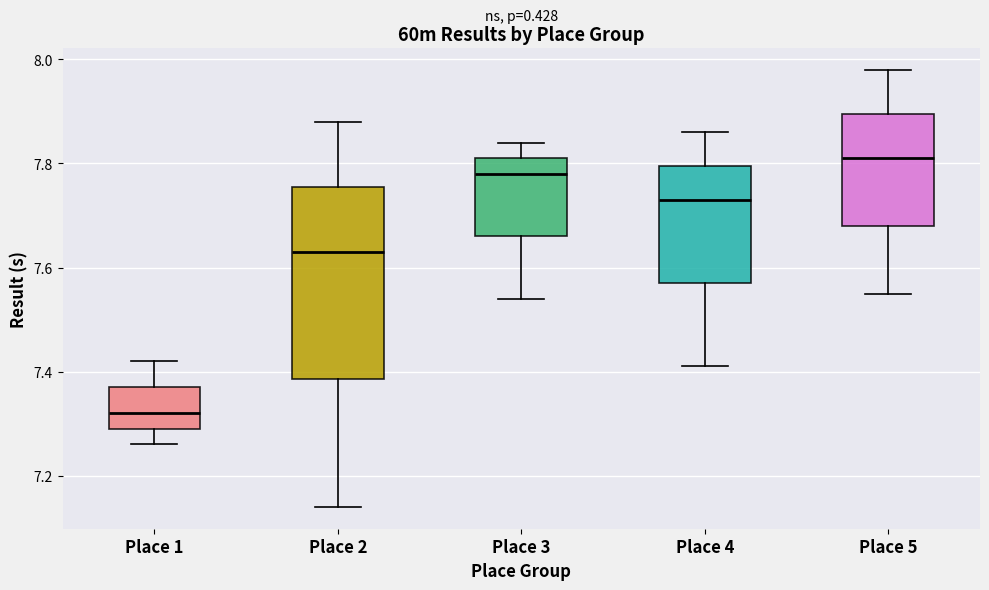

Reading left to right, read every box against the y-axis: the position of its median line, the range the box covers, and the ends of its whiskers. The values are not printed on the chart, so give them approximately, as read against the axis.

Place 1: median 7.32, box 7.30 to 7.38, whiskers 7.26 to 7.42
Place 2: median 7.64, box 7.38 to 7.76, whiskers 7.14 to 7.88
Place 3: median 7.78, box 7.66 to 7.82, whiskers 7.54 to 7.84
Place 4: median 7.74, box 7.58 to 7.80, whiskers 7.42 to 7.86
Place 5: median 7.82, box 7.68 to 7.90, whiskers 7.56 to 7.98